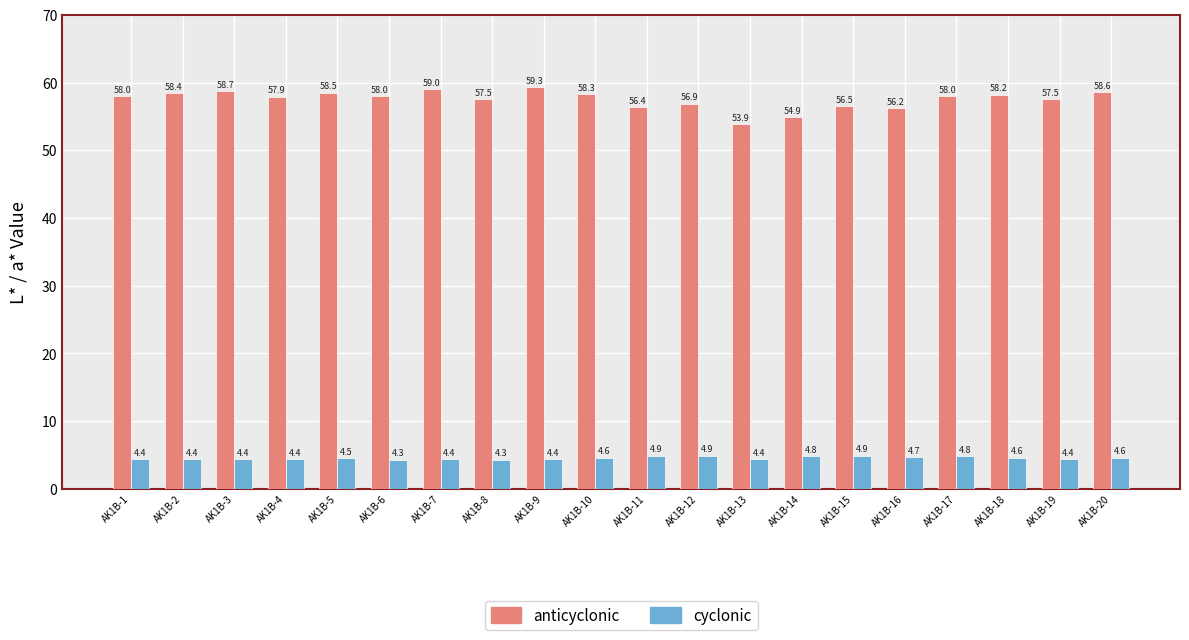

How many series are shown in this chart?

2